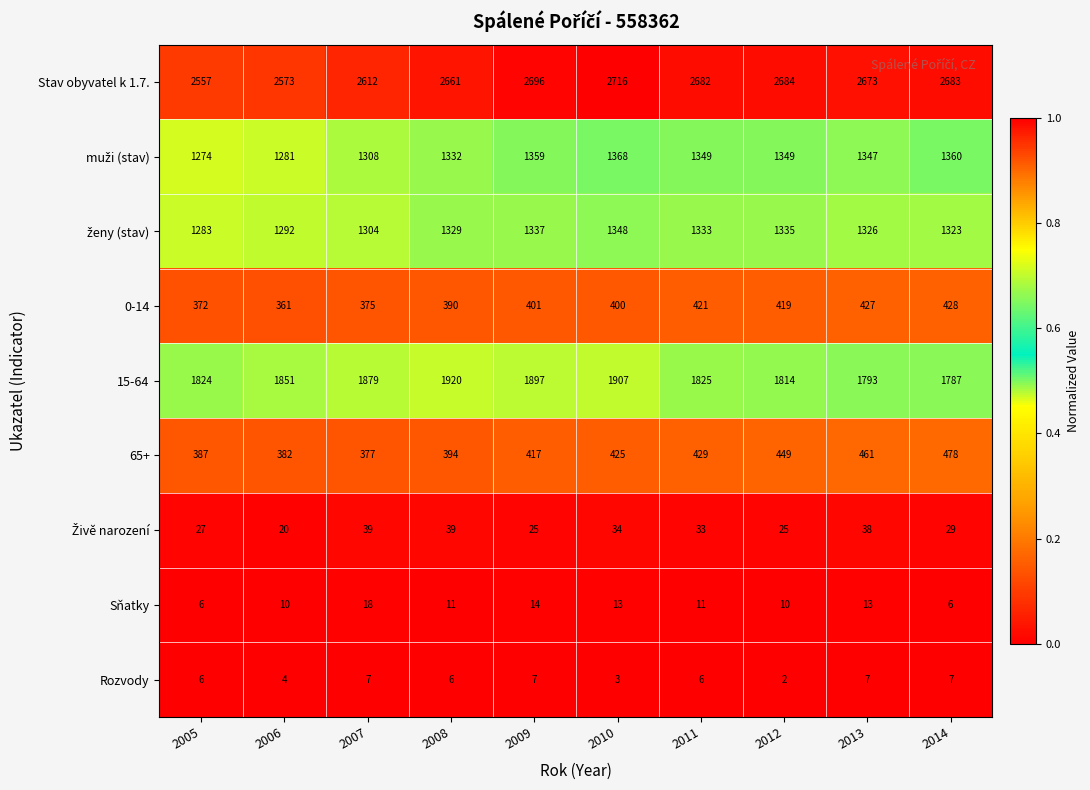

Which series has the largest total across all categories?

Stav obyvatel k 1.7.